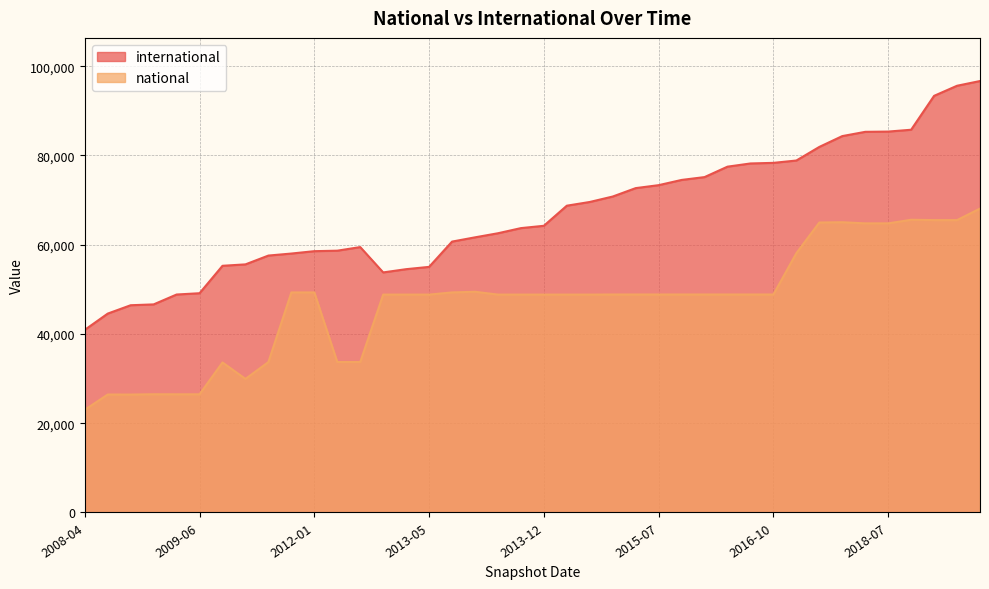

What are all the series names shown in the legend?

international, national